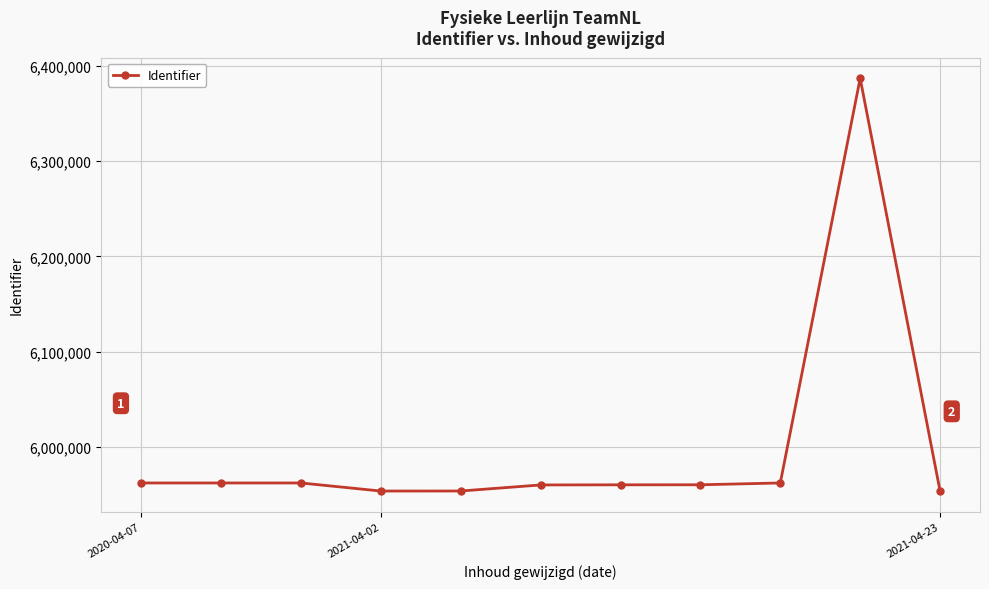

What is the minimum value shown in the chart?

5953644